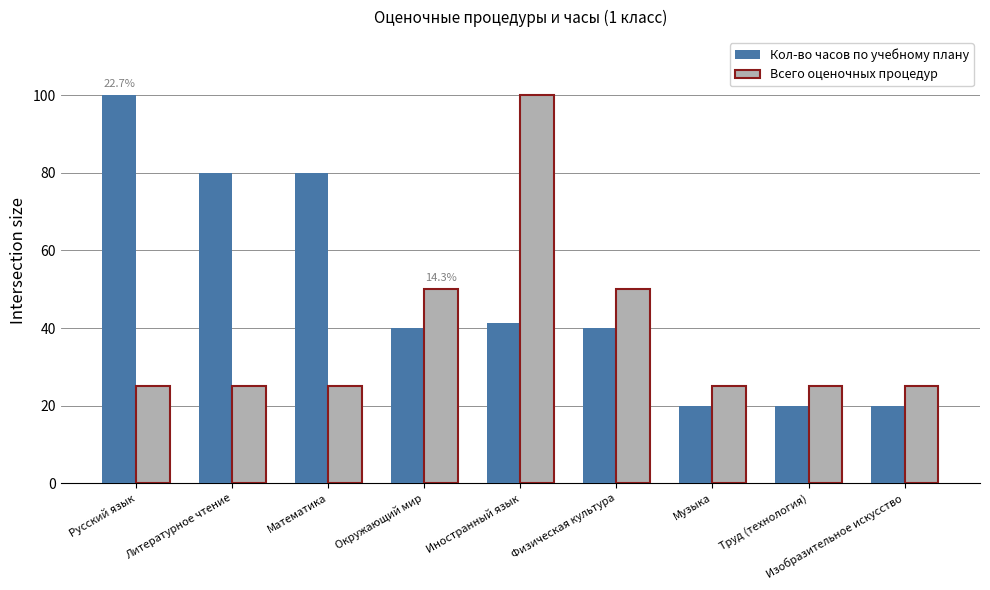

What value does the Кол-во часов по учебному плану series have at Окружающий мир?

40.0